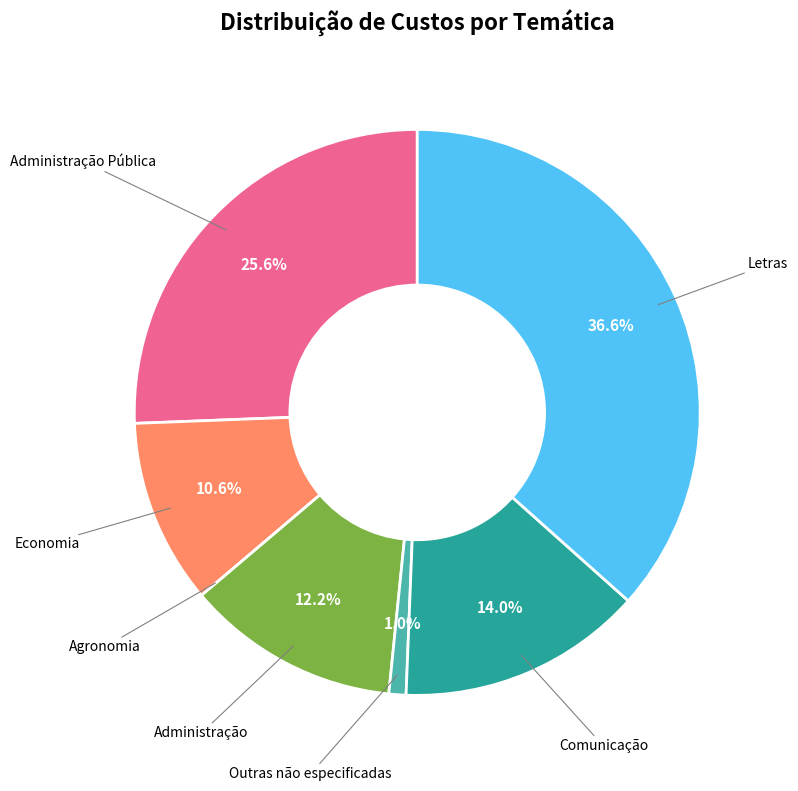

Is there any slice that represents more than half of the pie?

No